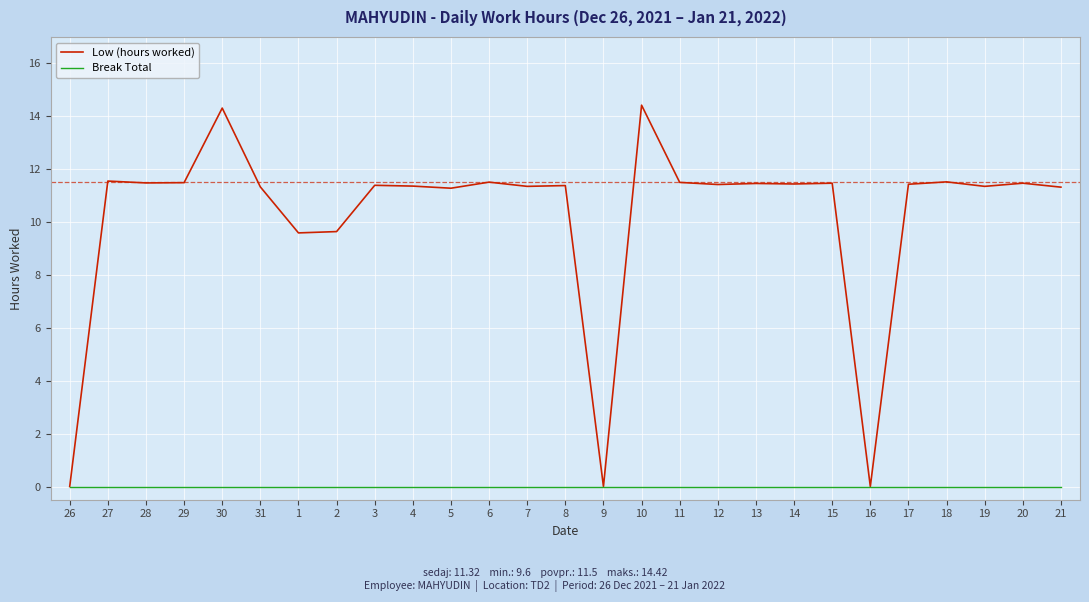

What is the total value across all series at 20?

11.5